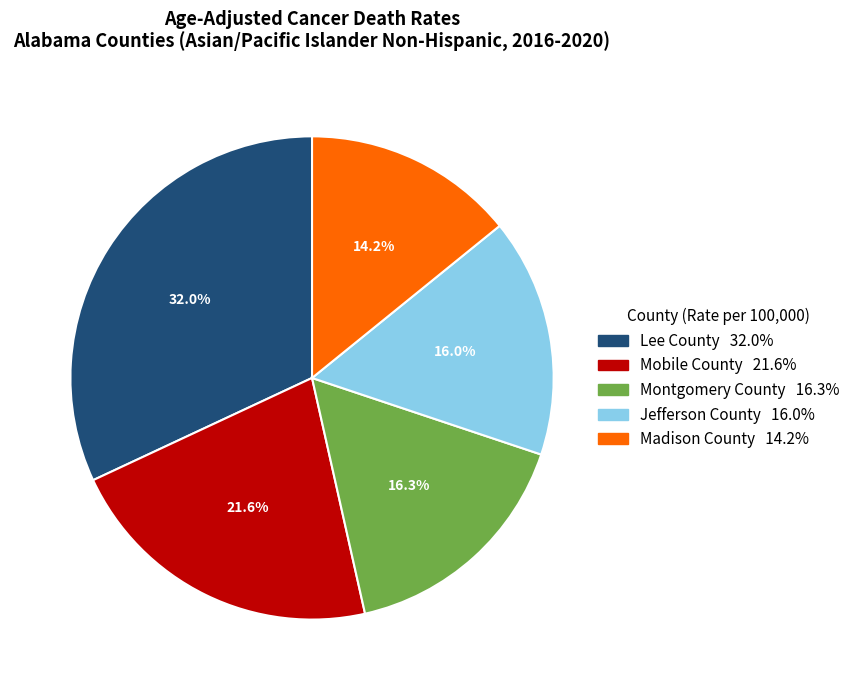

Does Montgomery County account for over 50% of the chart?

No